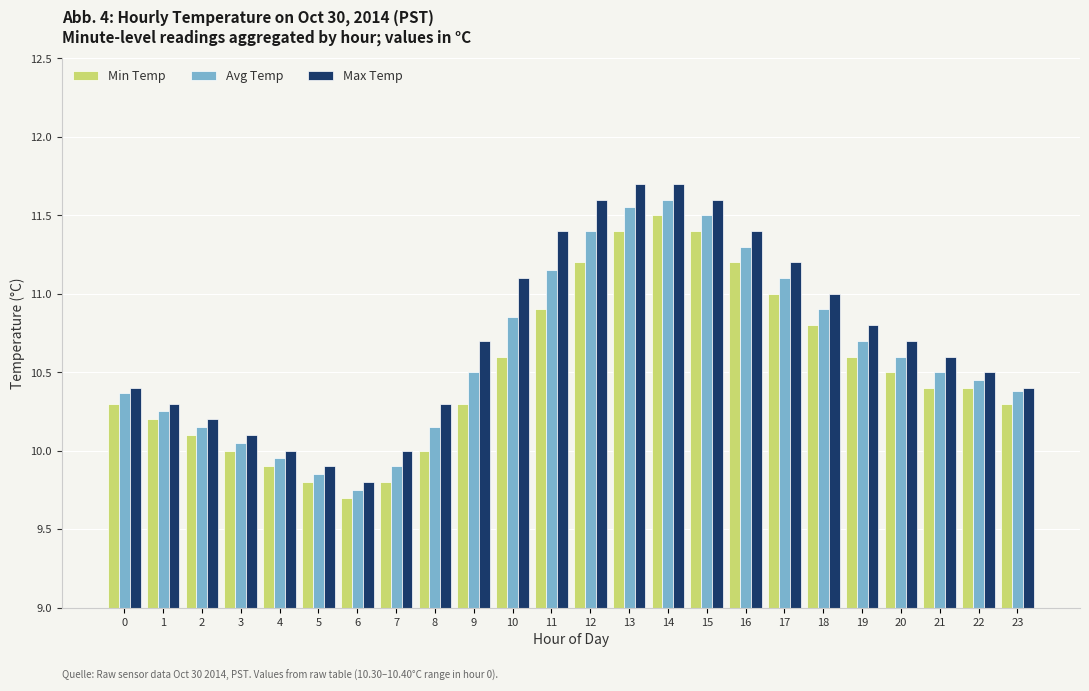

List the series in order of their overall mean, lowest first.

Min Temp, Avg Temp, Max Temp